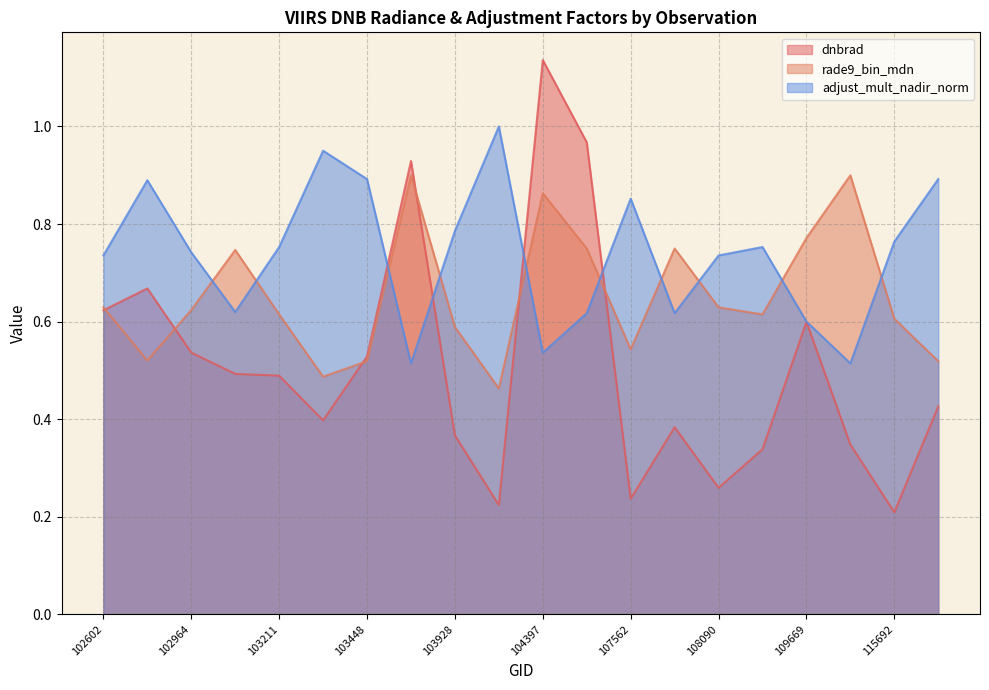

What is the difference between the rade9_bin_mdn values at 109680 and 137608?

0.4